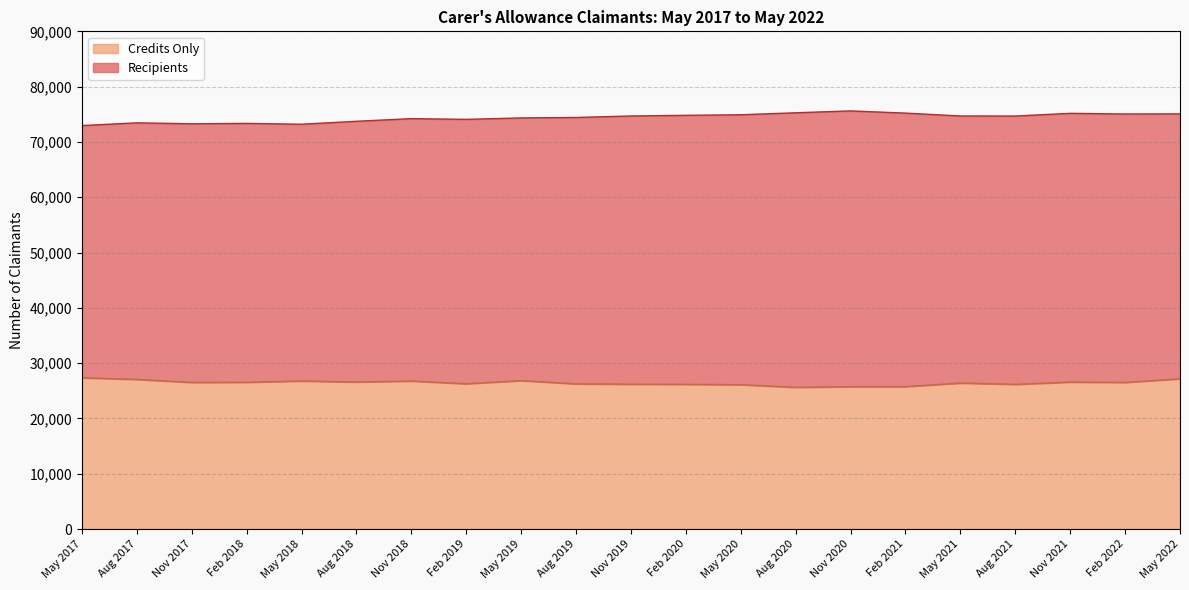

What is the highest value of the Credits Only series?

27350